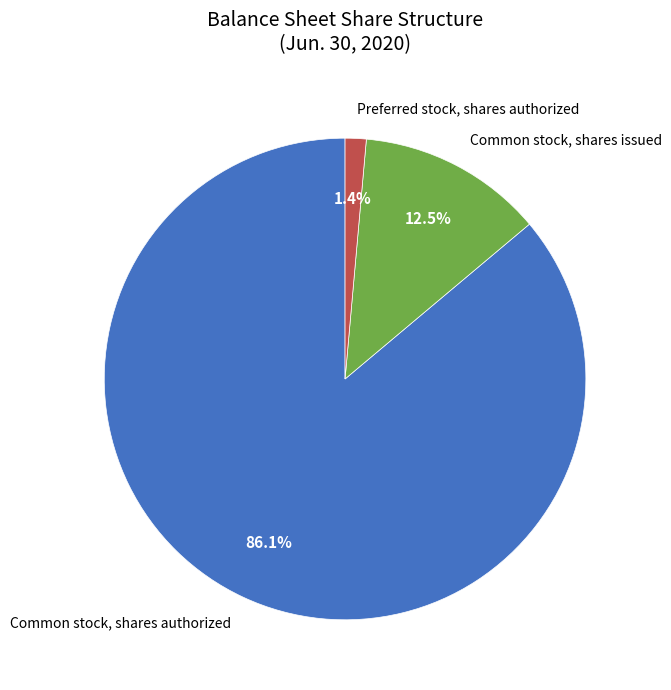

The Preferred stock, shares authorized slice represents 1% of the pie. True or false?

True